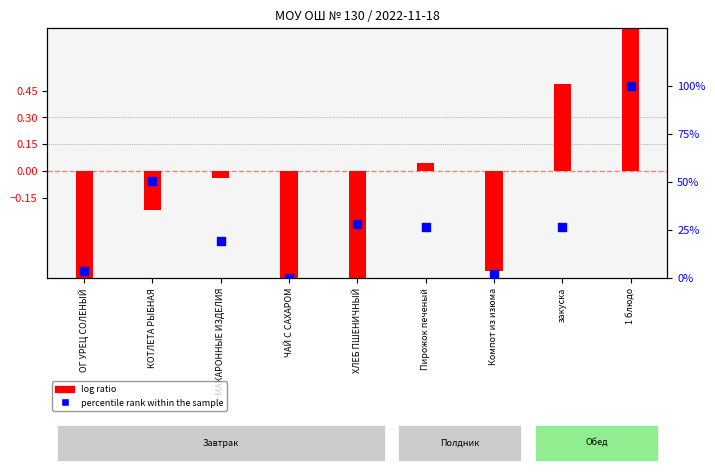

Which series has the largest total across all categories?

percentile rank within the sample